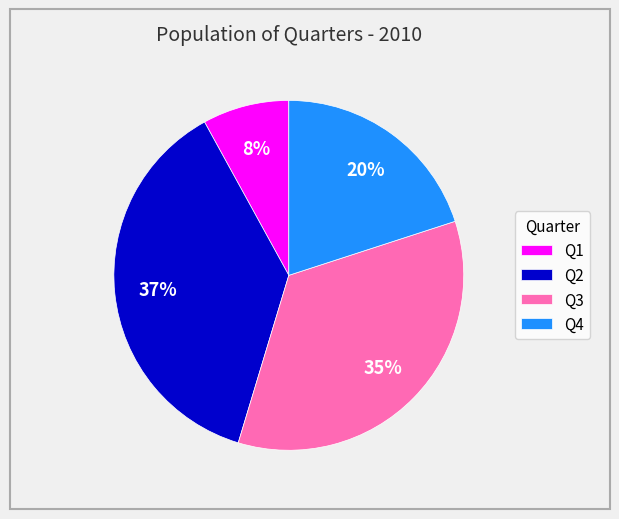

To the nearest percent, what percentage of the pie is Q4?

20%